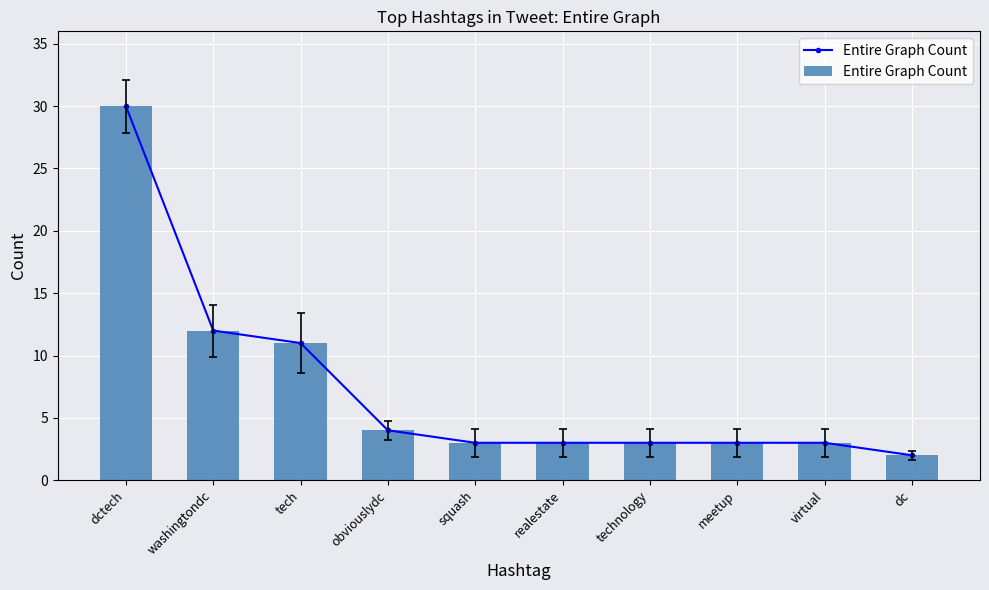

Where does the data first go above 3?

dctech